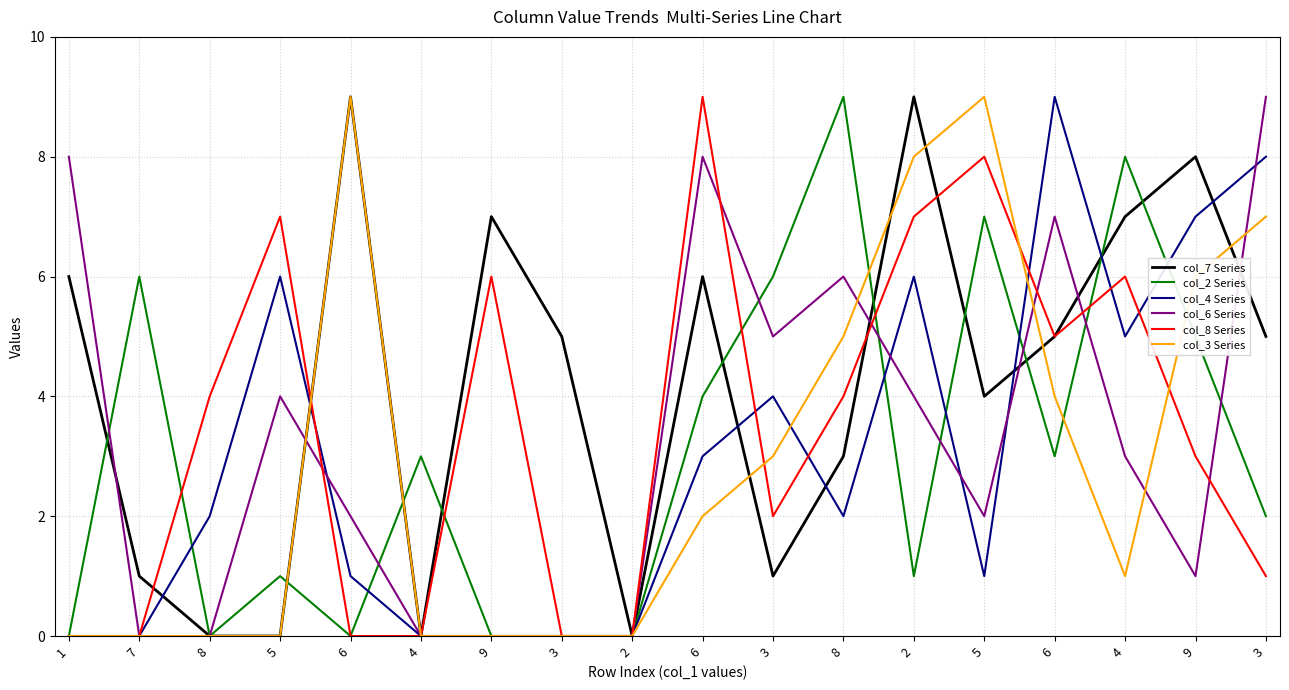

List the labels in order of col_4 Series value, smallest first.

1, 7, 4, 9, 3, 2, 6, 5, 8, 8, 6, 3, 4, 5, 2, 9, 3, 6